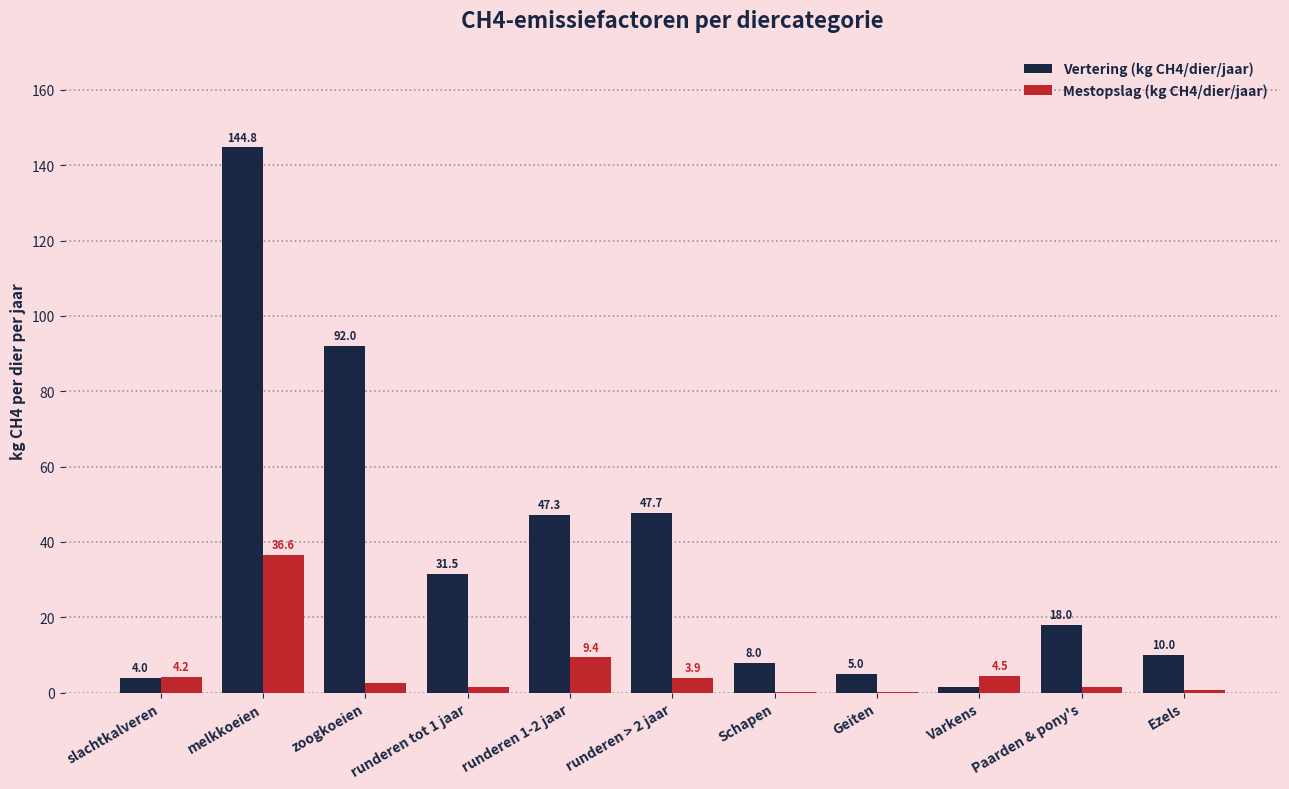

Count the number of data series in this chart.

2